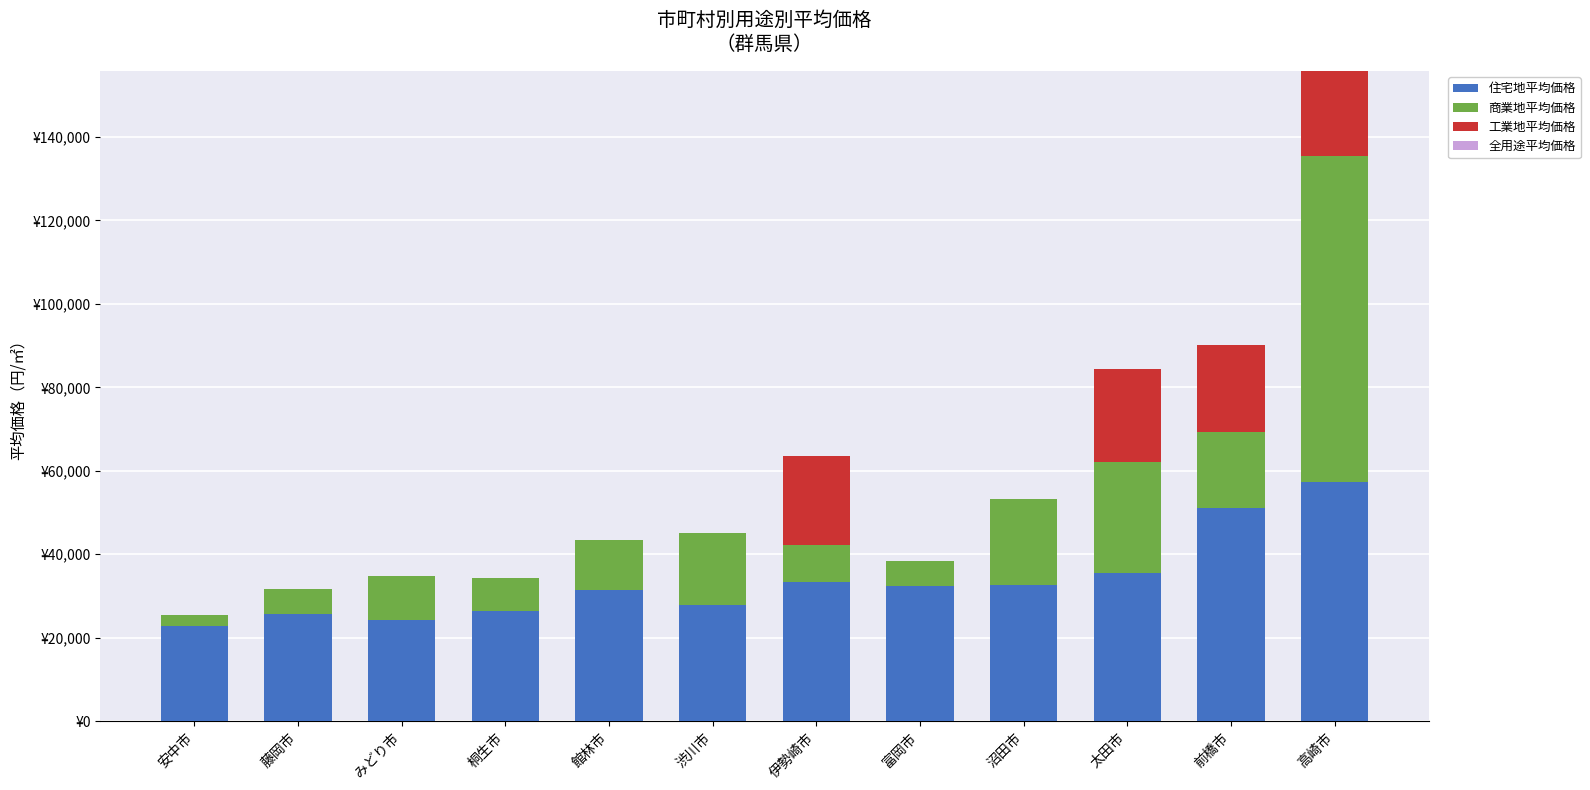

How many values in 工業地平均価格 are above zero?

4